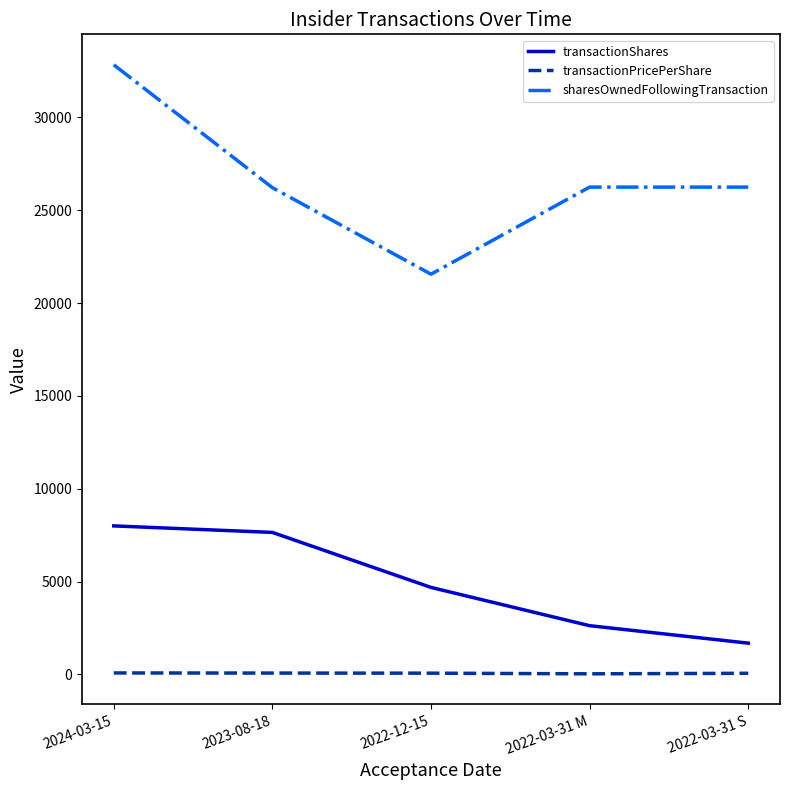

At 2024-03-15, list the series in order from smallest to largest.

transactionPricePerShare, transactionShares, sharesOwnedFollowingTransaction